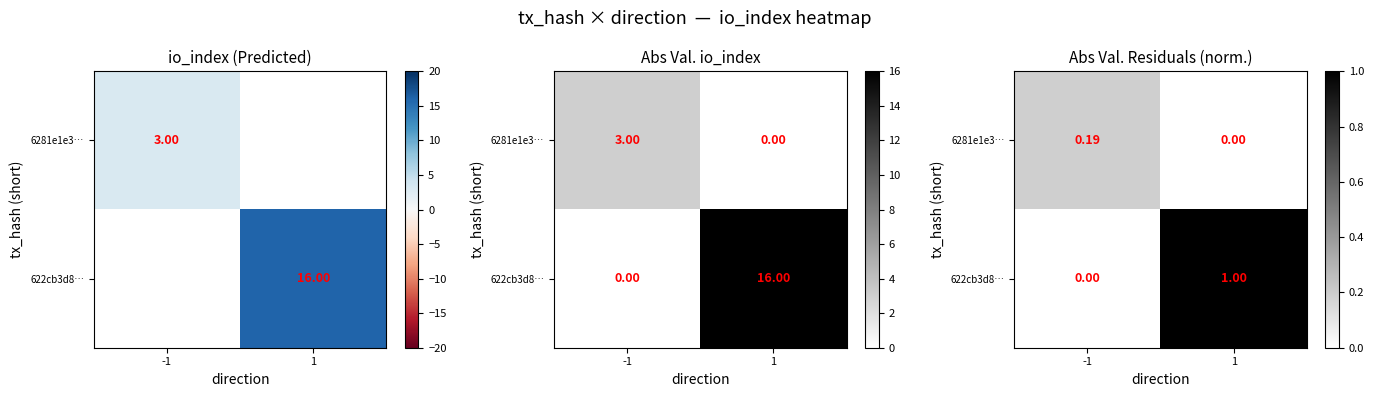

True or false: 6281e1e3… has a value of 0.1 at 1.

False